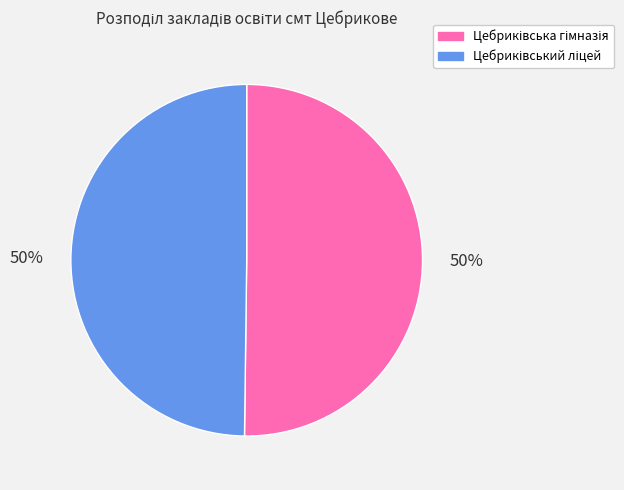

To the nearest percent, what is the average slice percentage?

50%